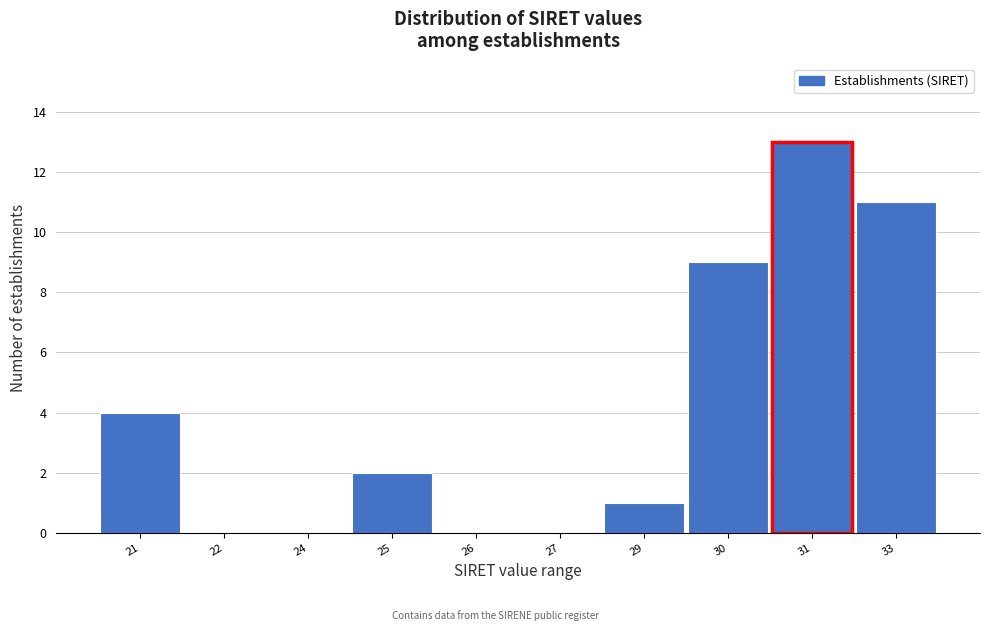

Reading left to right, what are all the values shown in this chart?

21=4	22=0	24=0	25=2	26=0	27=0	29=1	30=9	31=13	33=11